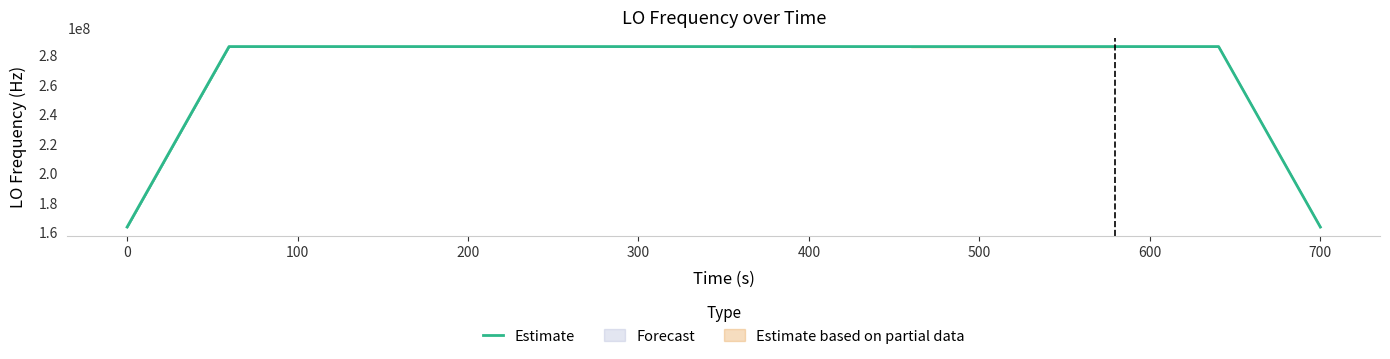

What is the lowest value of the Estimate series?

163455428.6